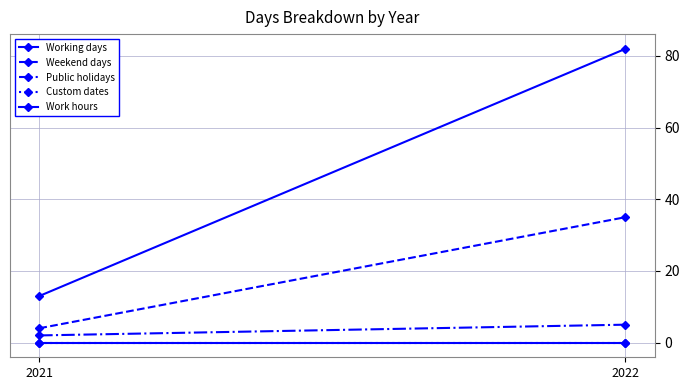

At 2021, list the series in order from largest to smallest.

Working days, Weekend days, Public holidays, Custom dates, Work hours